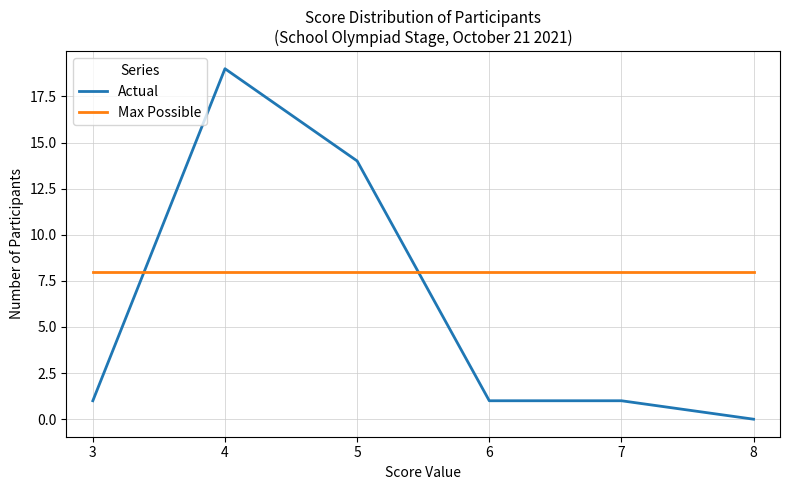

How many distinct data groups are displayed?

2